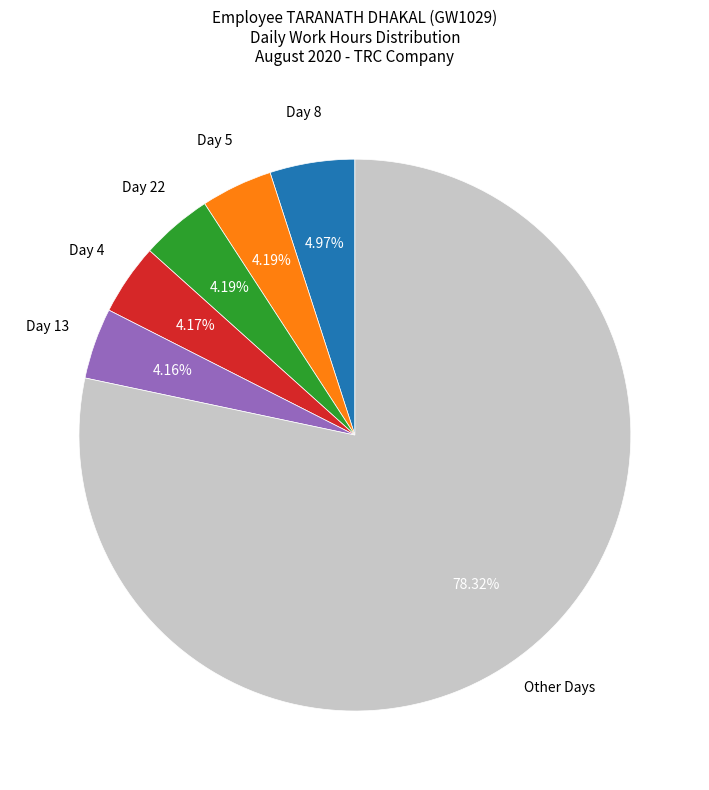

Is there any slice that represents more than half of the pie?

Yes